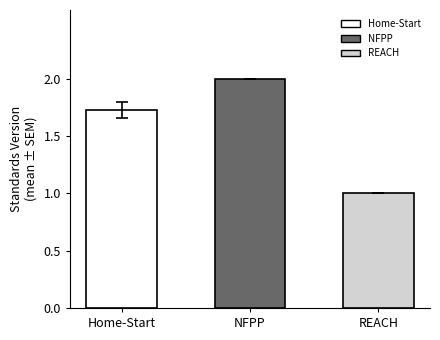

What is the change in value from Home-Start to NFPP?

+0.3